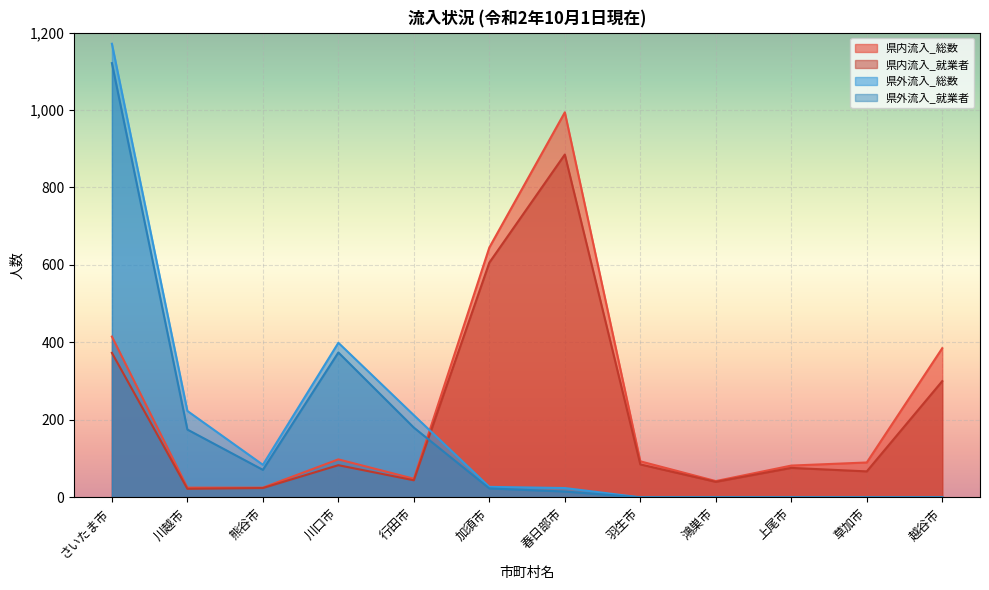

At which label is 県外流入_総数 closest to 585?

川口市